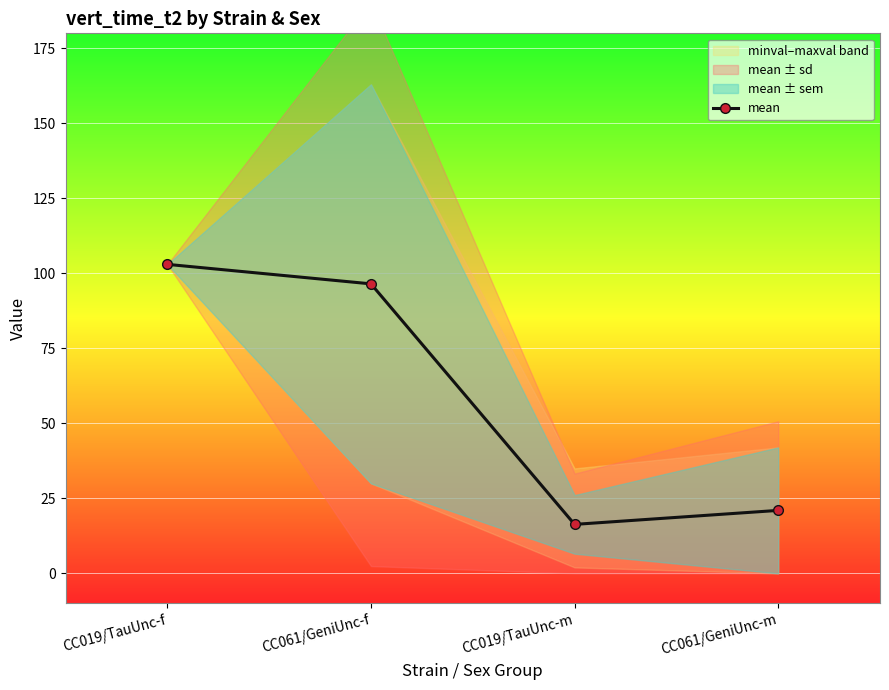

What is the value of the 3rd point from the left?

16.3